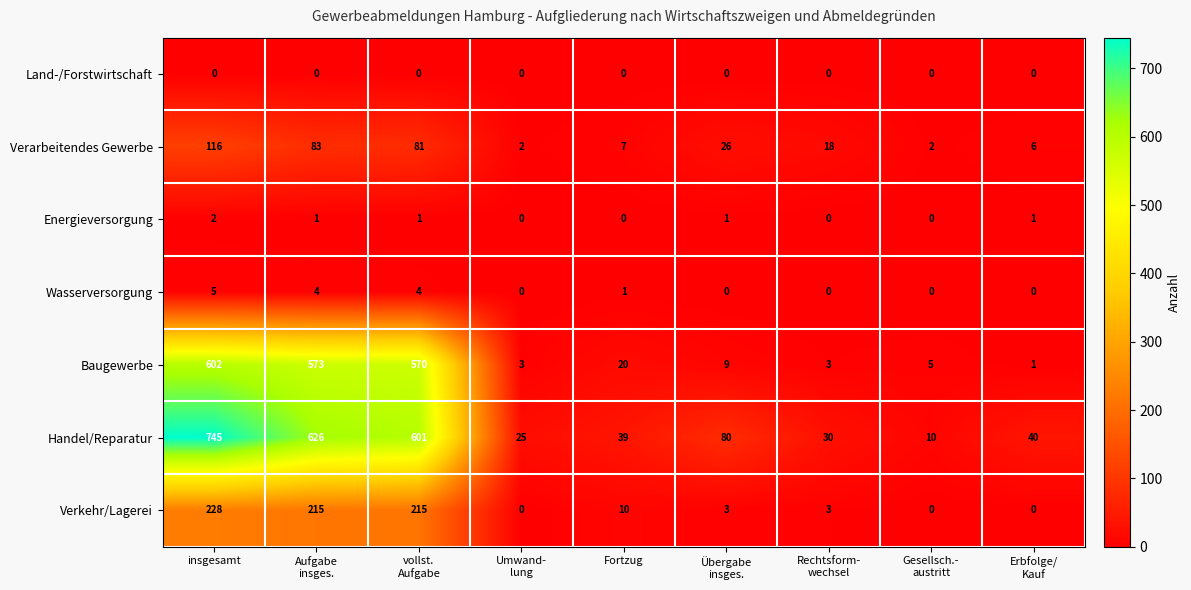

What is the difference between the highest and lowest values at Aufgabe
insges.?

626